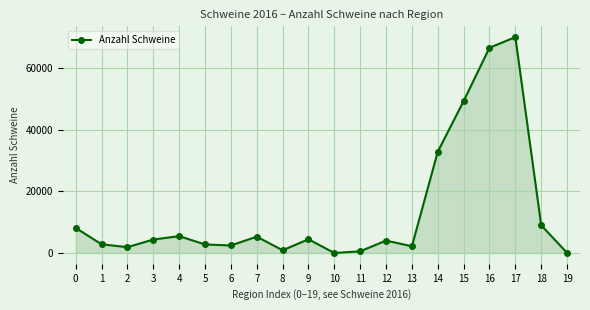

How many lines are shown in the chart?

1